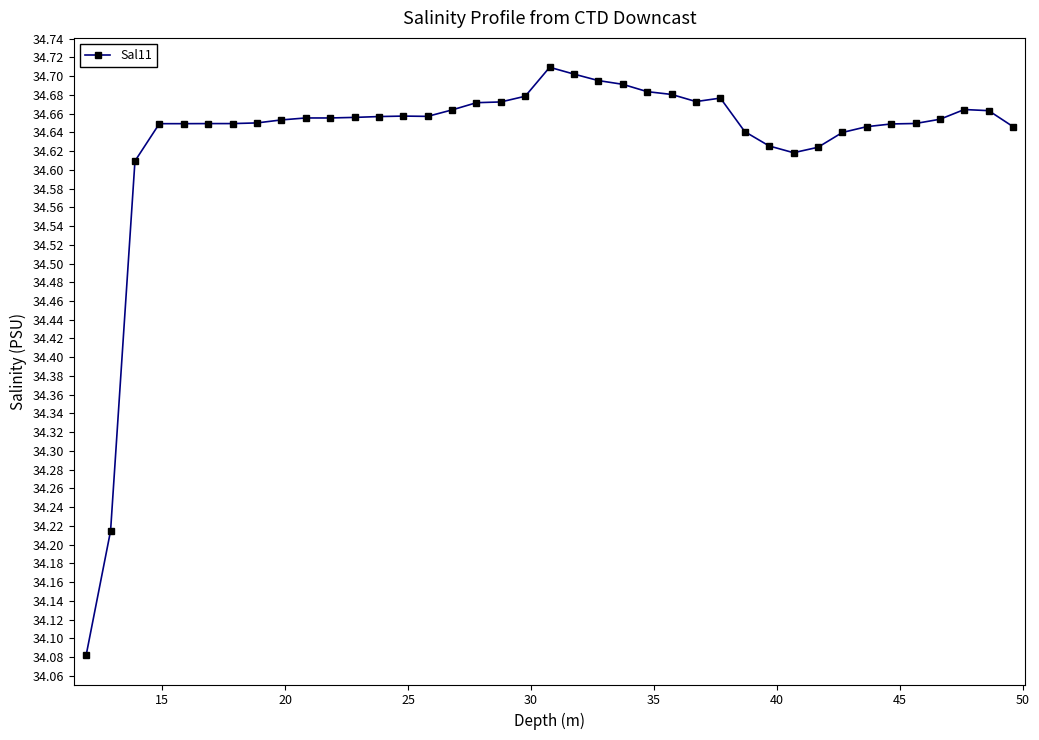

True or false: the data has more than 1 interior local peaks.

True